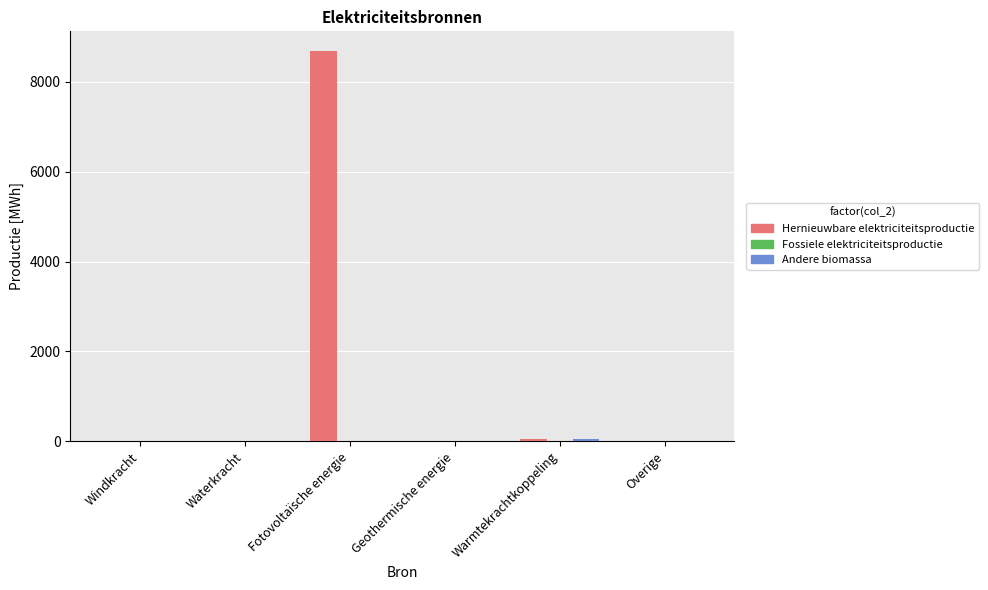

At which category is the sum across all series the highest?

Fotovoltaïsche energie